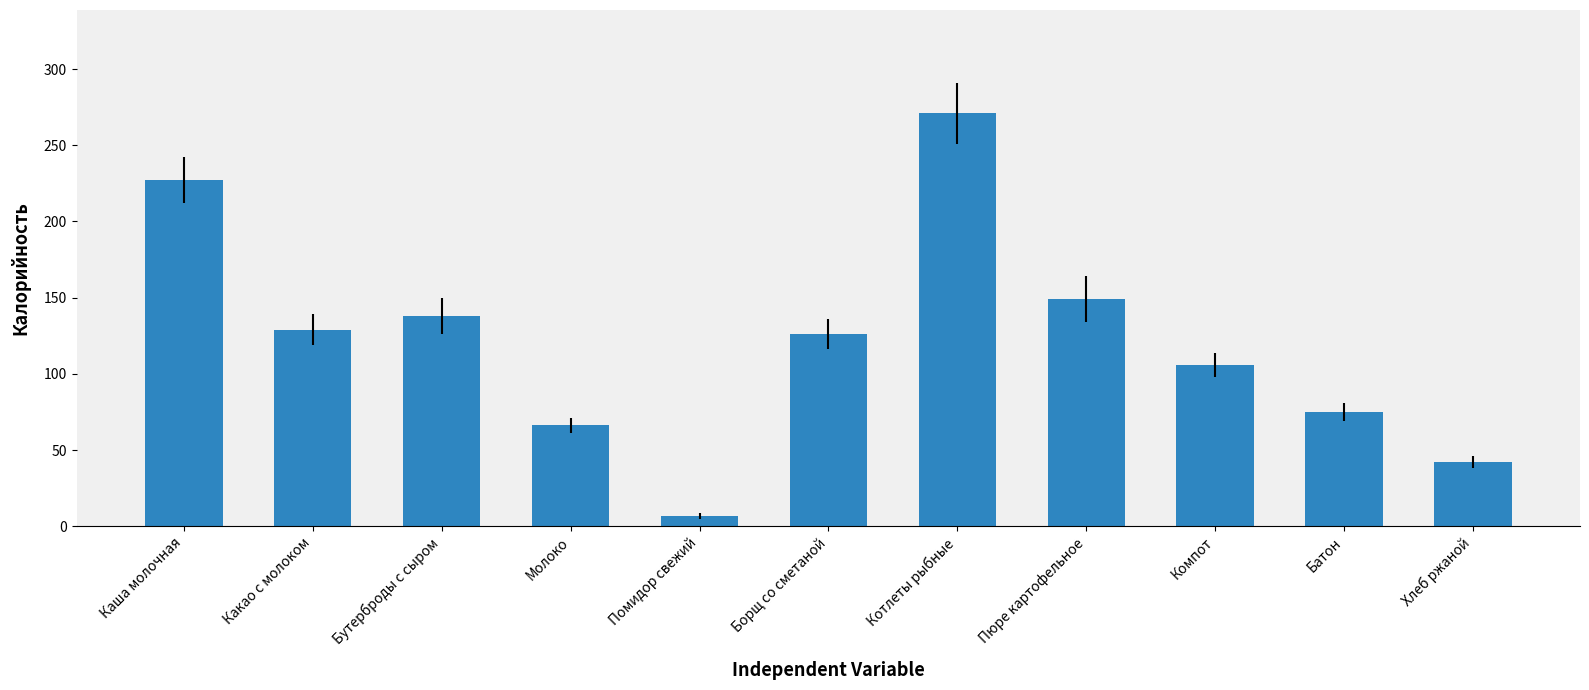

What is the maximum value shown in the chart?

271.0